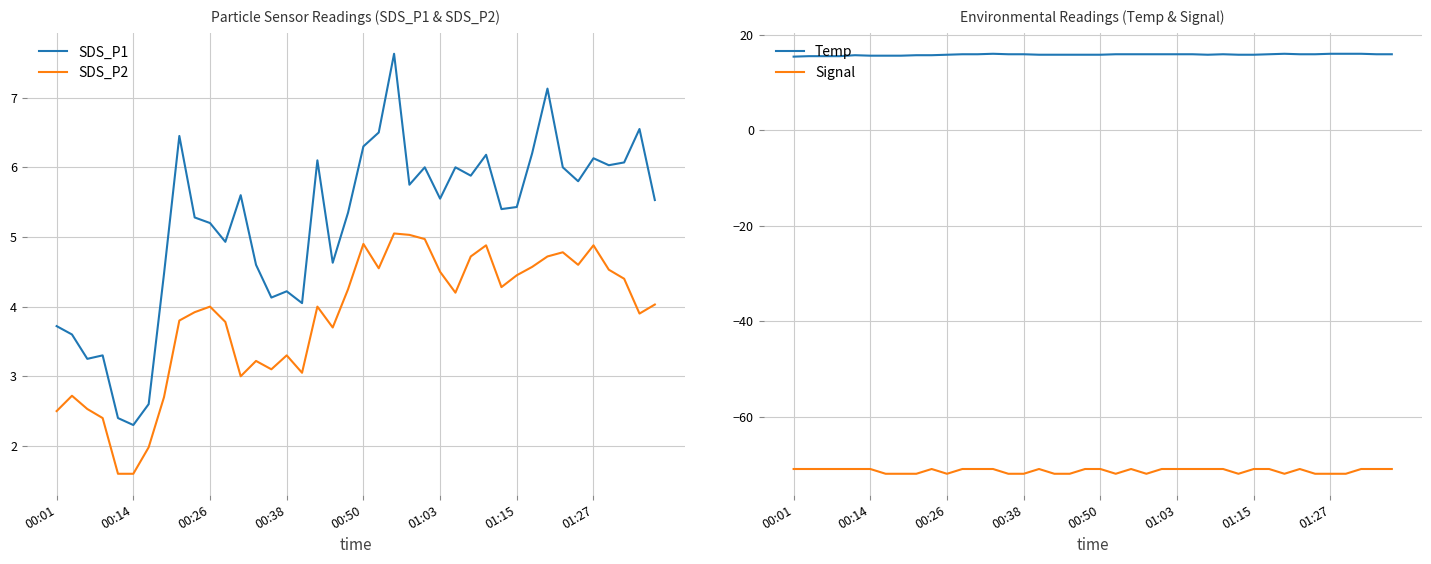

Which series has the largest total across all categories?

Temp